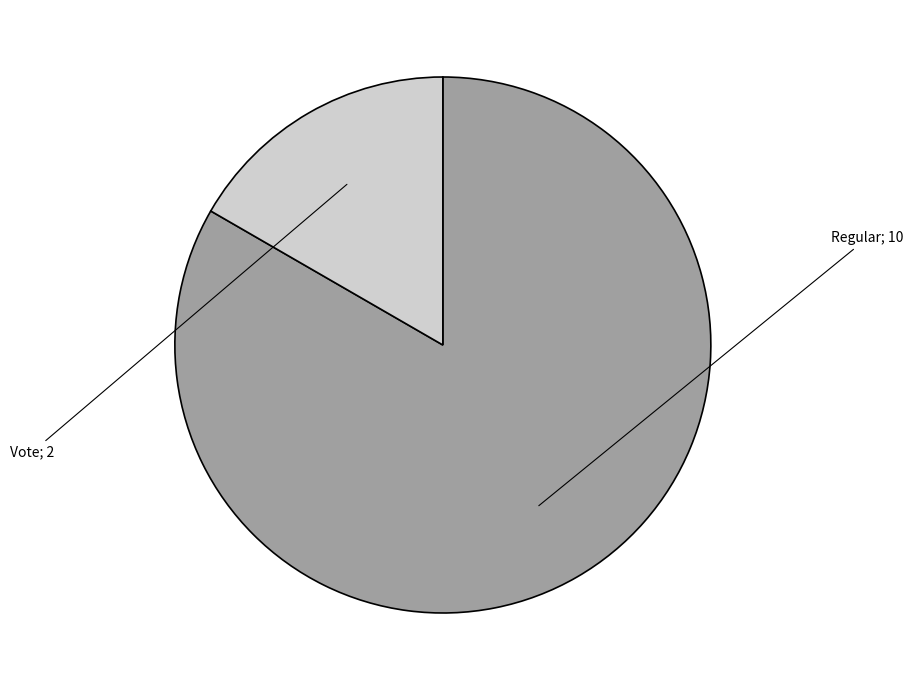

Is there a majority slice in this chart?

Yes